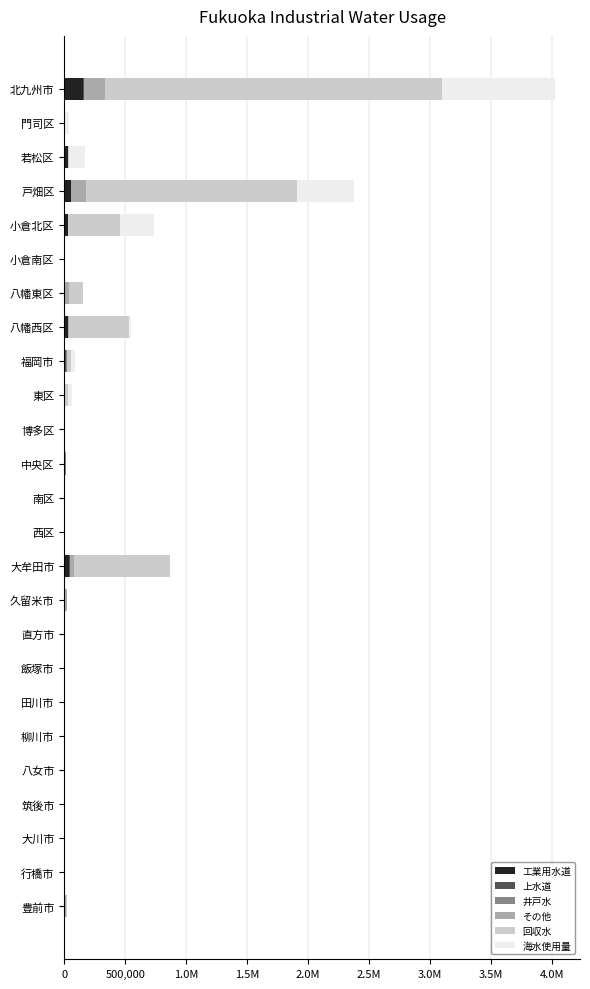

What position from the right is 北九州市?

25